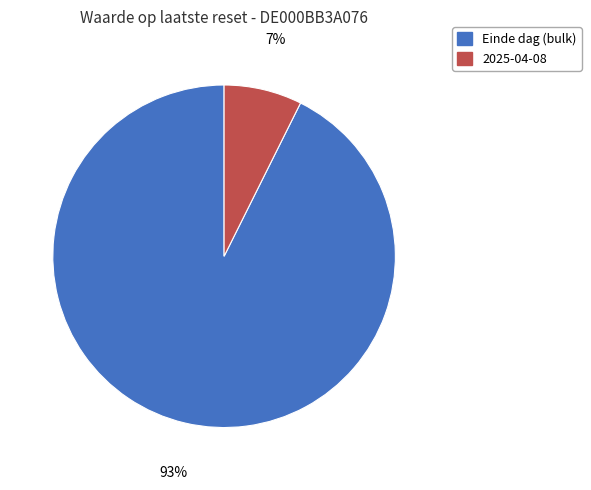

To the nearest percent, what is the average slice percentage?

50%